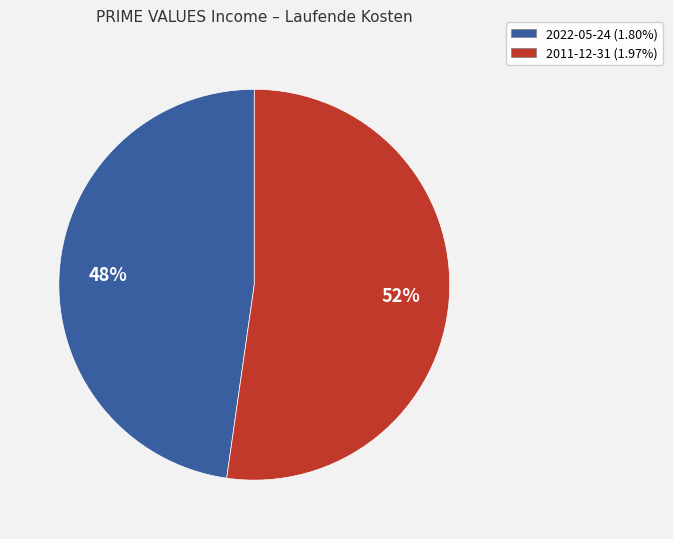

To the nearest percent, what is the average slice percentage?

50%